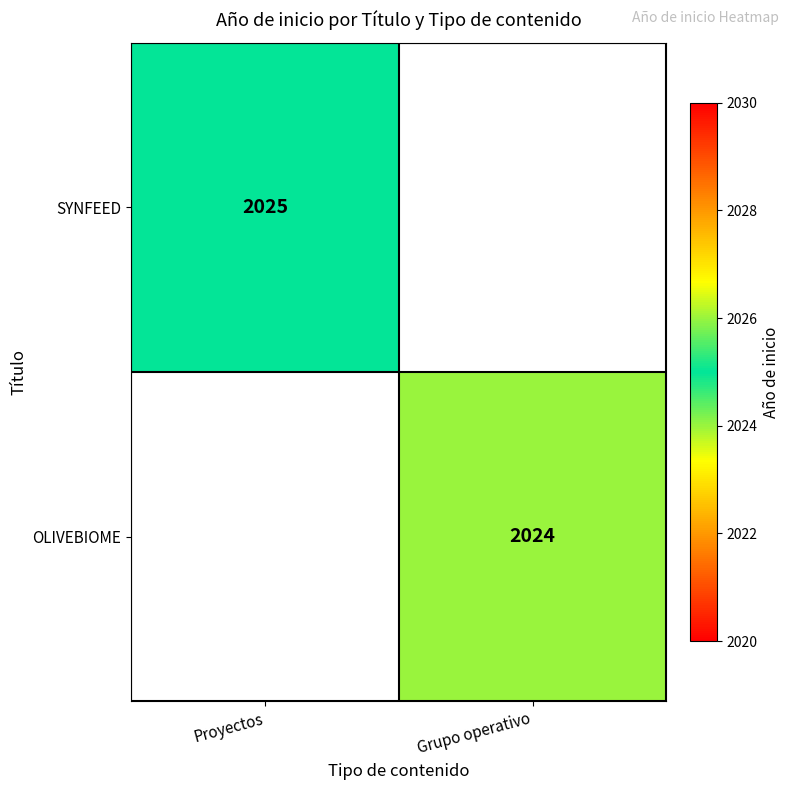

Is it true that OLIVEBIOME equals 2024 at Grupo operativo?

True